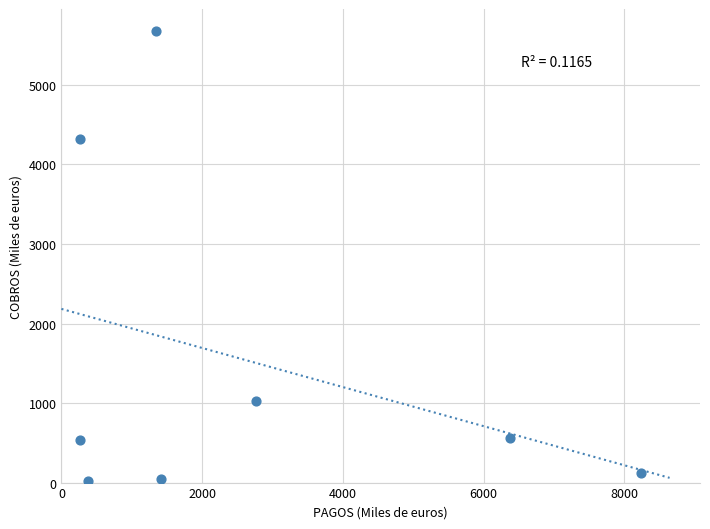

What Y value in the scatter plot is closest to 2843?

4322.1